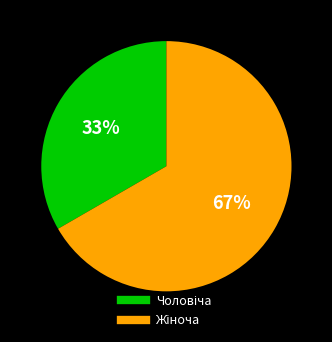

Is there any slice that represents more than half of the pie?

Yes